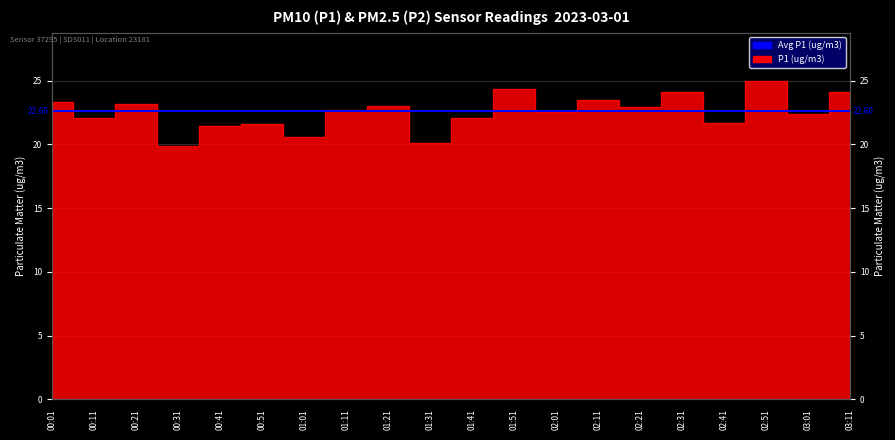

Reading left to right, extract all data points from this chart.

00:01=23.3	00:11=22.1	00:21=23.2	00:31=19.9	00:41=21.4	00:51=21.6	01:01=20.6	01:11=22.7	01:21=23.0	01:31=20.1	01:41=22.1	01:51=24.3	02:01=22.5	02:11=23.5	02:21=22.9	02:31=24.1	02:41=21.7	02:51=25.0	03:01=22.4	03:11=24.1